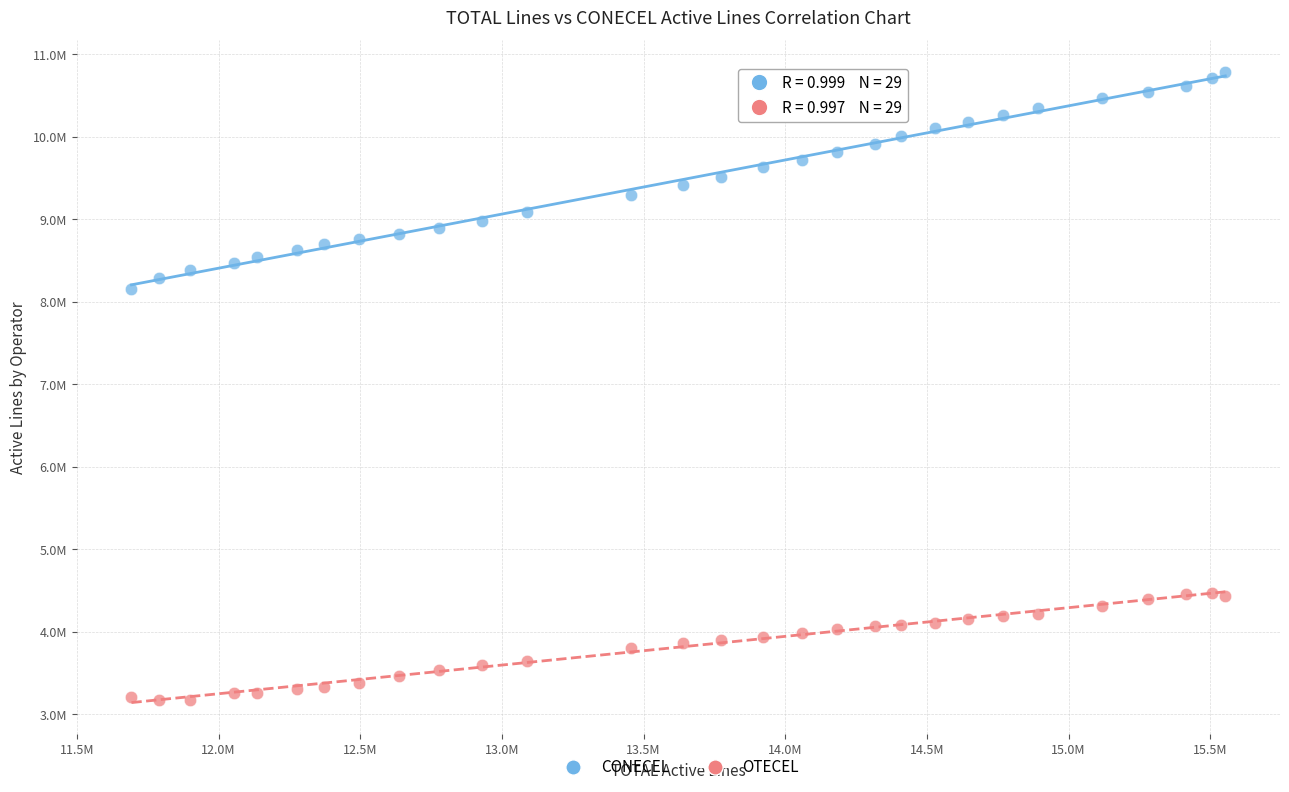

What are all the series names shown in the legend?

CONECEL, OTECEL